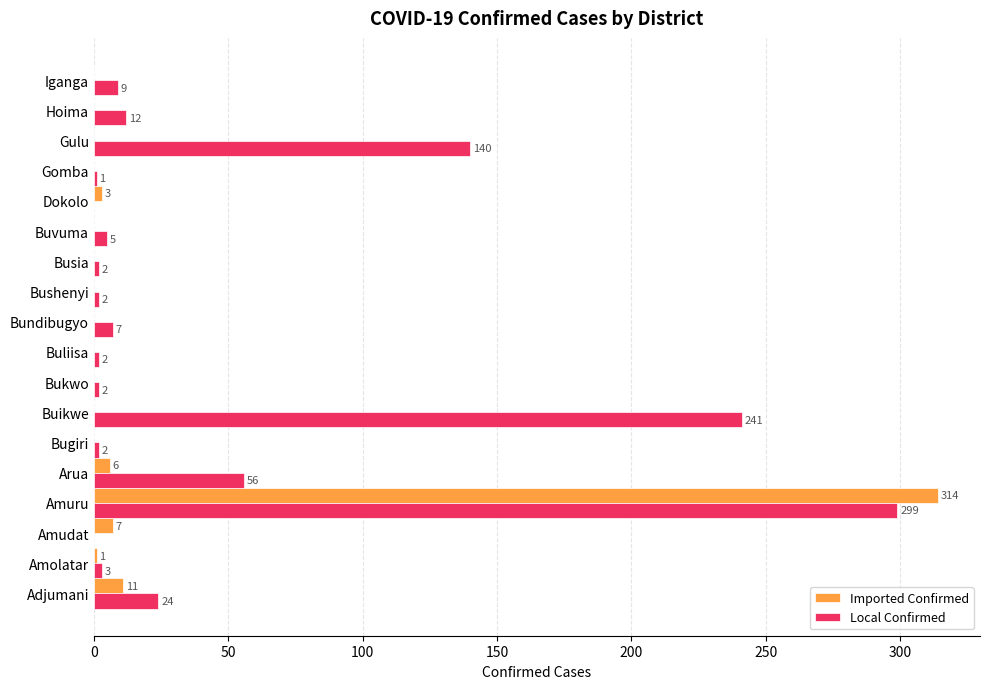

What is the maximum value shown in the chart?

314